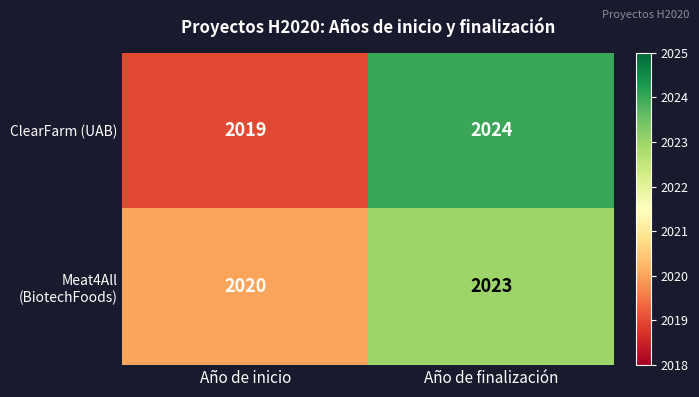

Is it true that Meat4All (BiotechFoods) equals 1083 at Año de finalización?

False